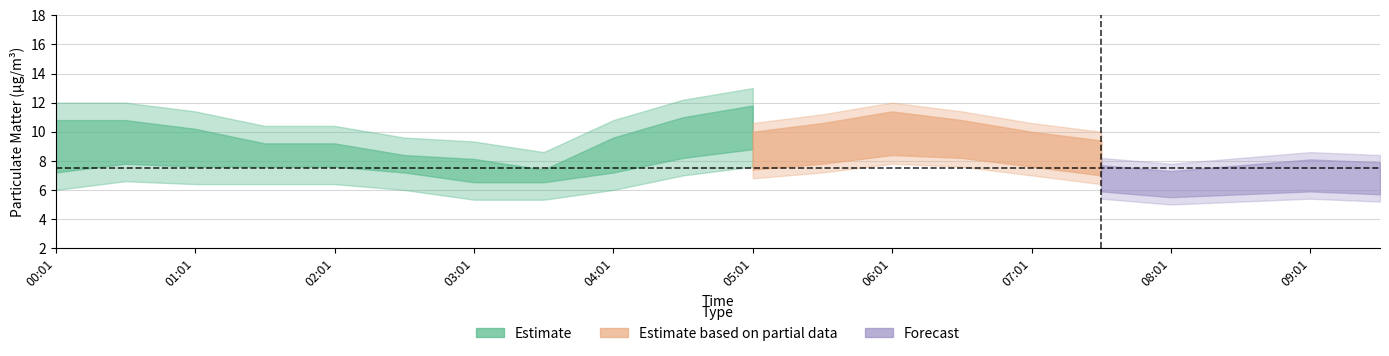

How many lines are shown in the chart?

3